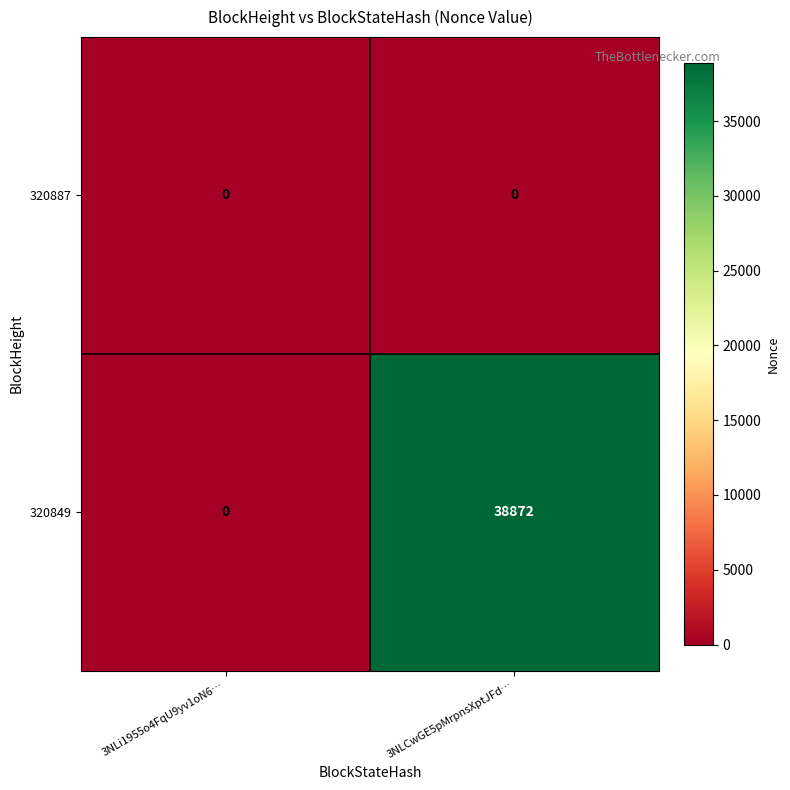

The value of 320887 at 3NLCwGE5pMrpnsXptJFd… is 0. True or false?

True